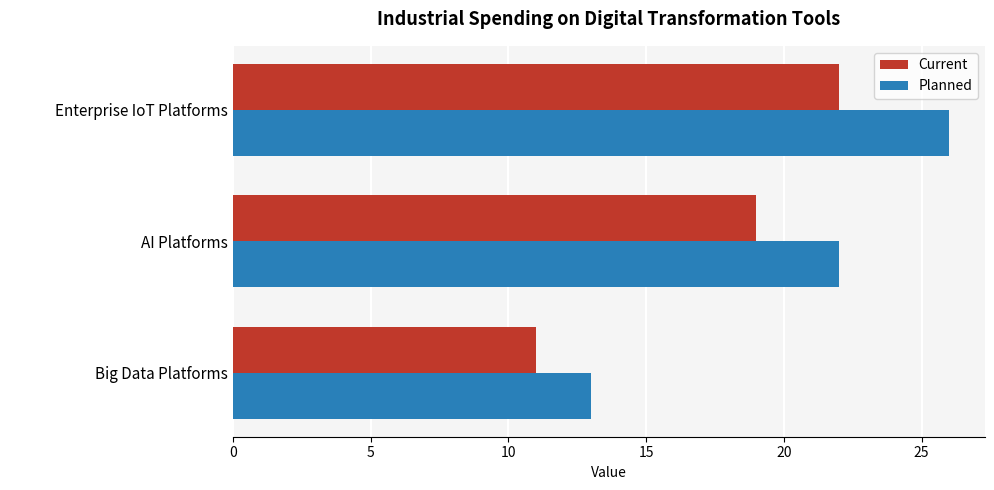

At how many categories does at least one series exceed 15?

2